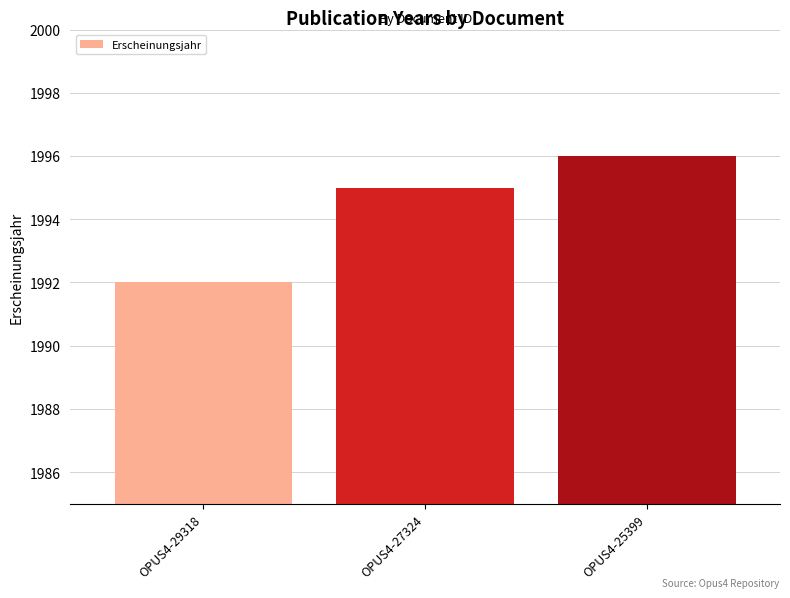

Reading left to right, transcribe all the data shown in this chart.

OPUS4-29318=1992	OPUS4-27324=1995	OPUS4-25399=1996